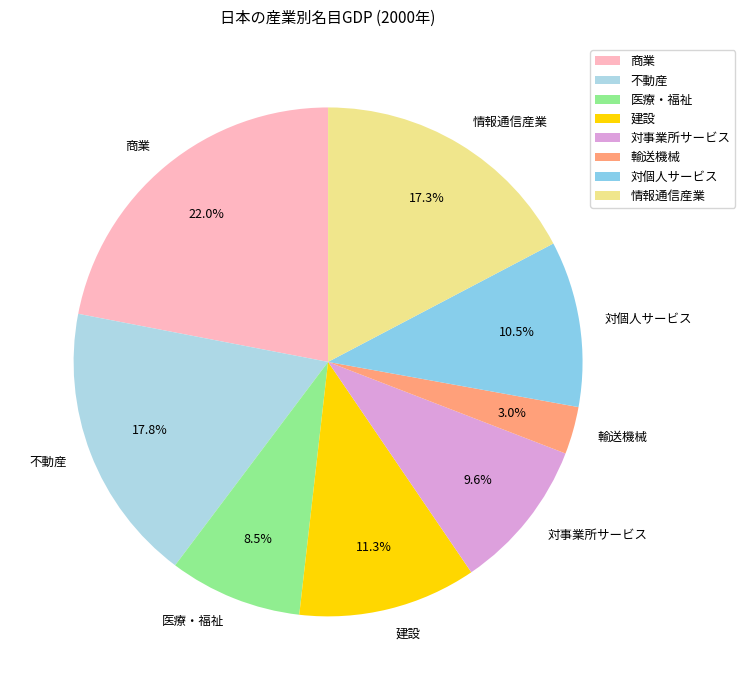

Is there a majority slice in this chart?

No